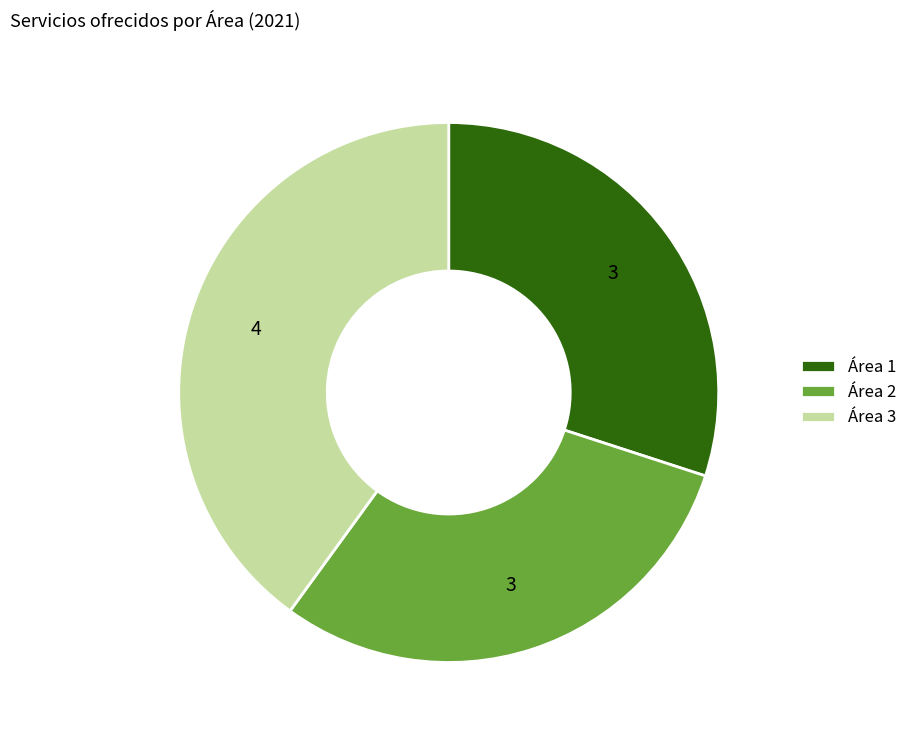

How many slices are in this pie chart?

3